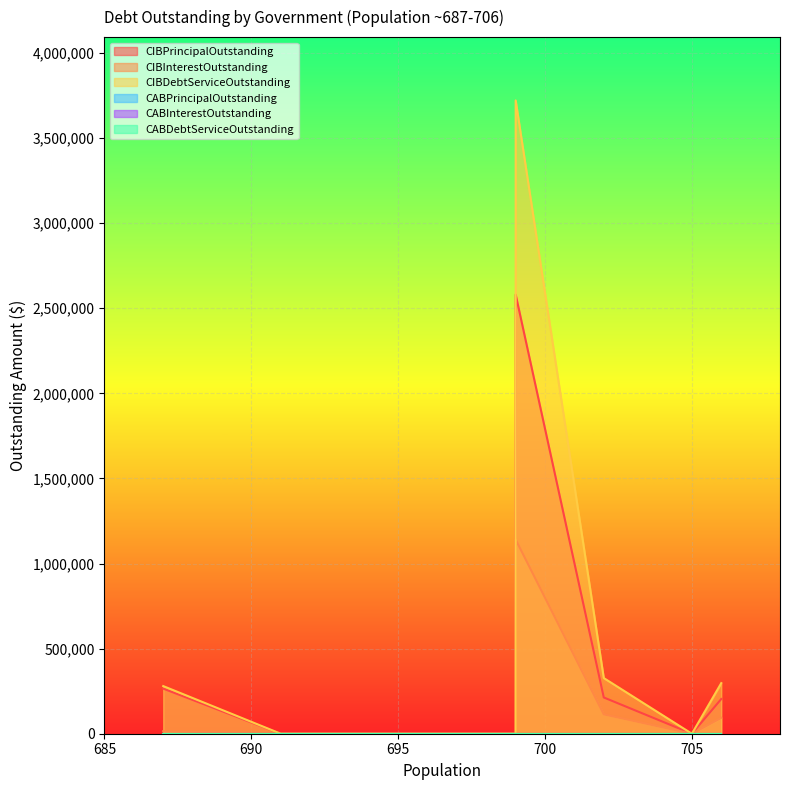

Reading left to right, extract all data points from this chart.

CIBPrincipalOutstanding: 265000.0	0.0	0.0	0.0	420000.0	2580000.0	213000.0	0.0	204000.0
CIBInterestOutstanding: 14905.0	0.0	0.0	0.0	106201.0	1140849.1	113940.0	0.0	93290.0
CIBDebtServiceOutstanding: 279905.0	0.0	0.0	0.0	526201.0	3720849.1	326940.0	0.0	297290.0